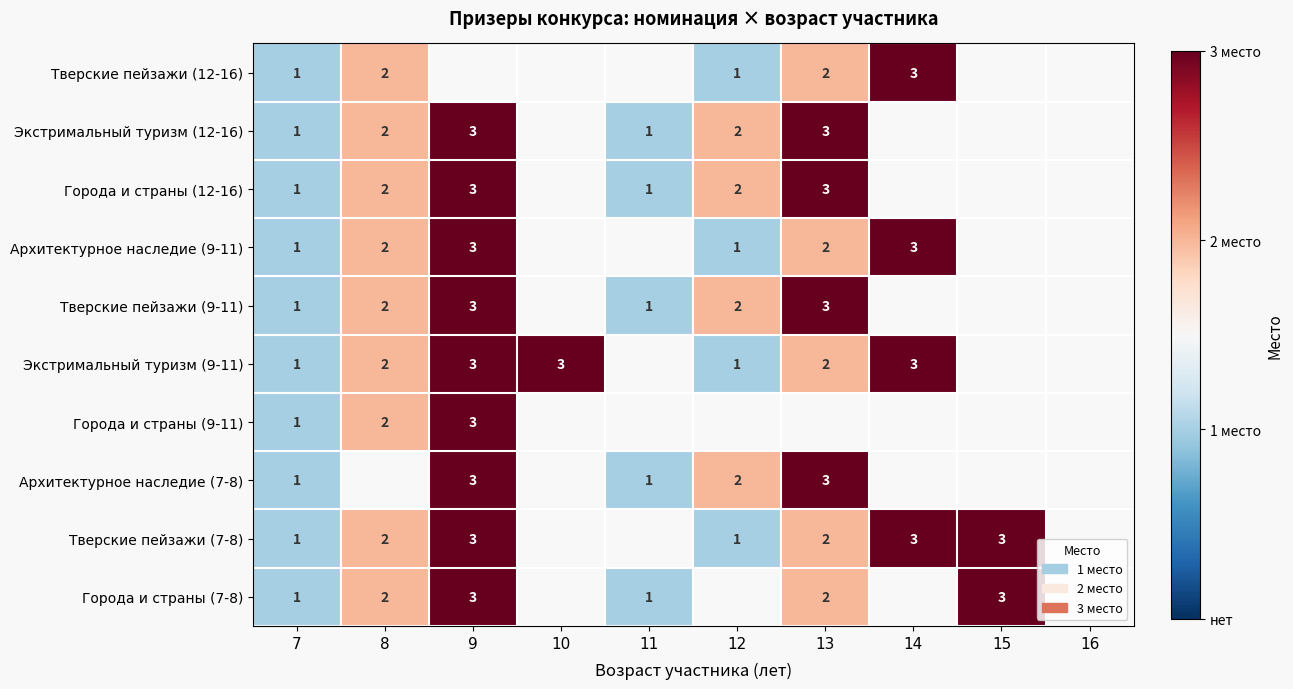

Is it true that Экстримальный туризм (9-11) equals 3 at 10?

True